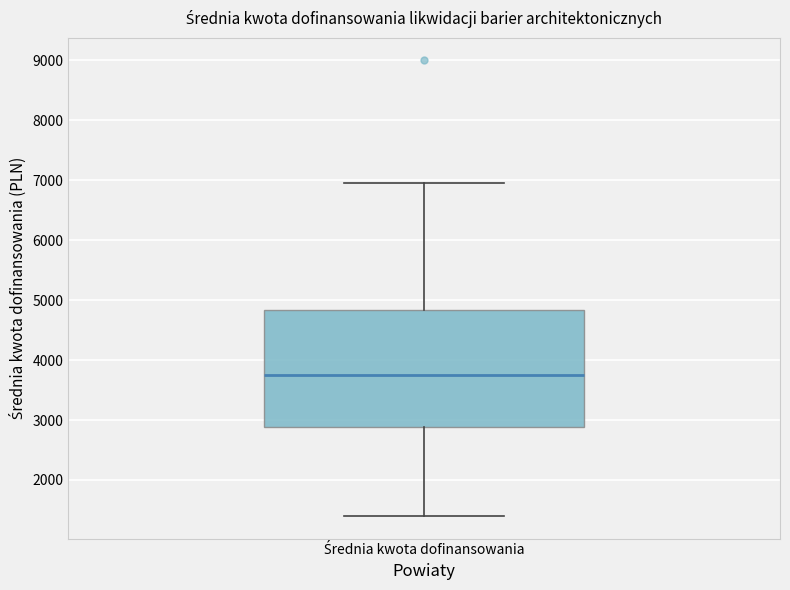

Read this box plot against the y-axis: the position of the median line, the range covered by the box, and the ends of both whiskers. The values are not printed on the chart, so give them approximately, as read against the axis.

median 3700, box 2900 to 4800, whiskers 1400 to 7000